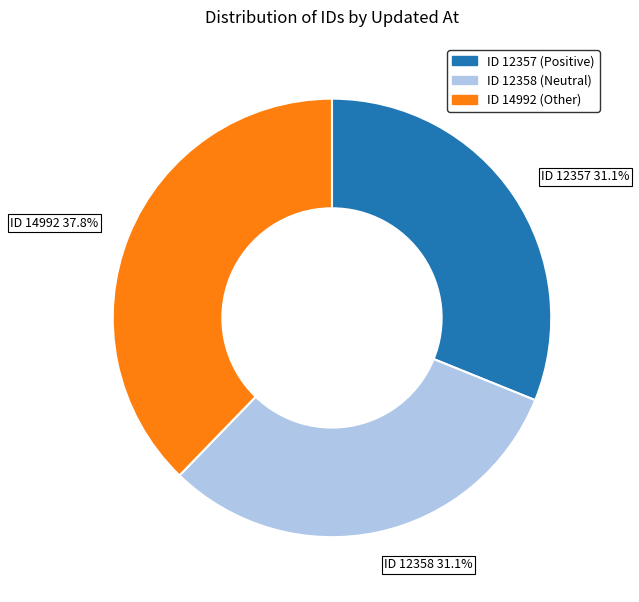

Approximately how many times larger is the value at ID 14992 37.8% compared to ID 12357 31.1%?

1.2